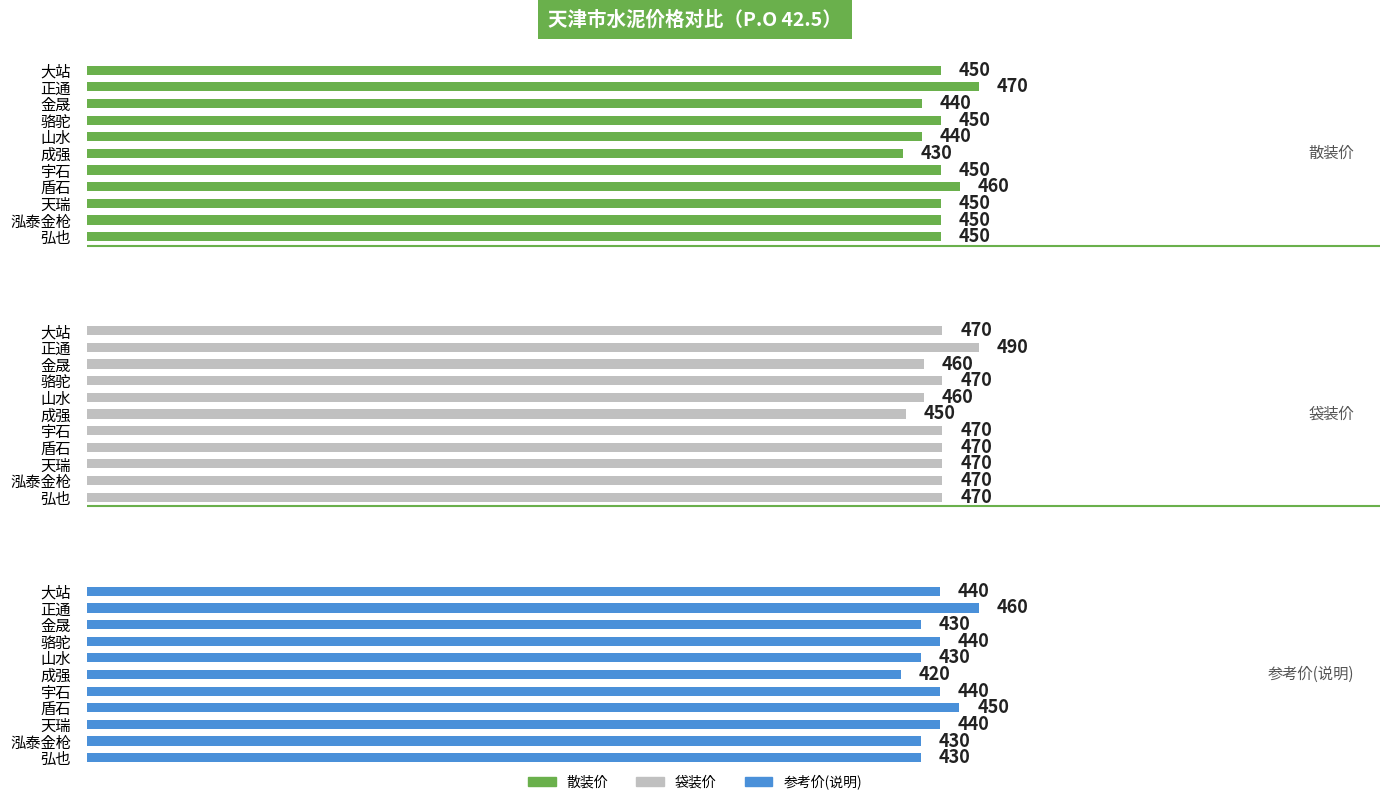

Which series has the largest total across all categories?

袋装价